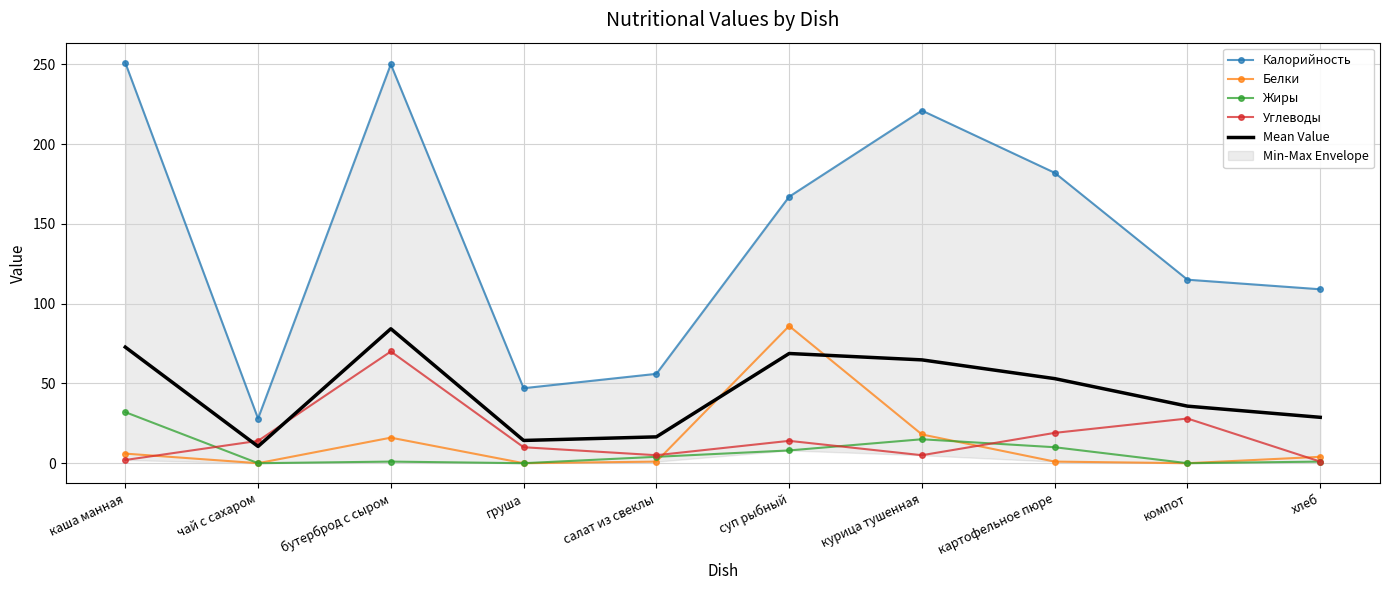

What is the difference between the second highest and minimum values in the Белки series?

18.0